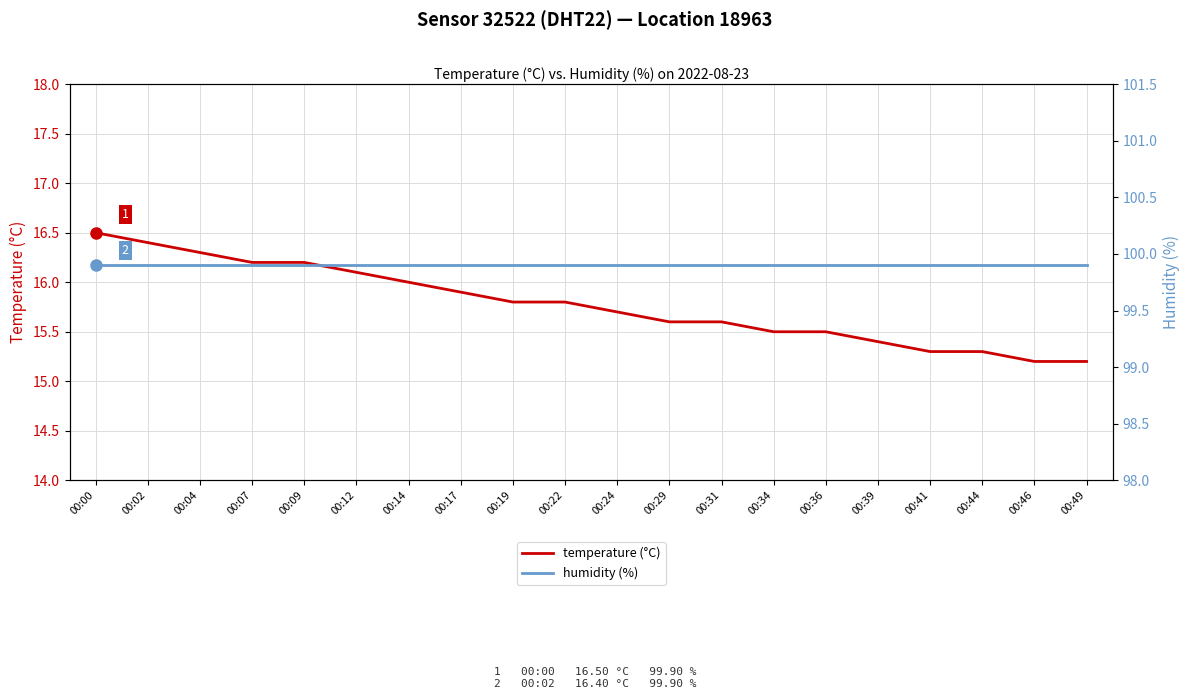

True or false: temperature (°C) and humidity (%) intersect in this chart.

False